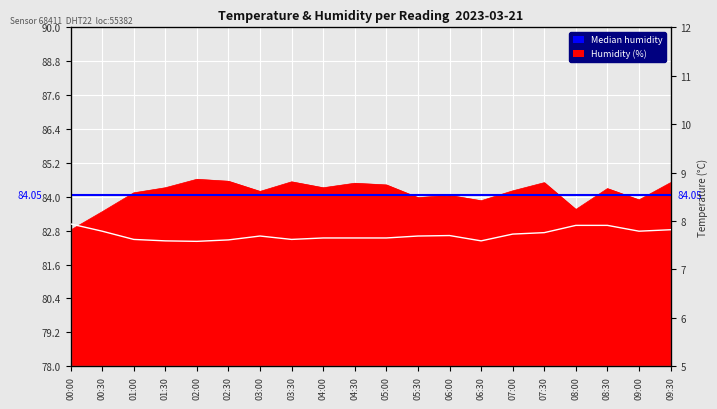

Is the value of humidity at 09:00 greater than the value of temperature at 03:00?

Yes